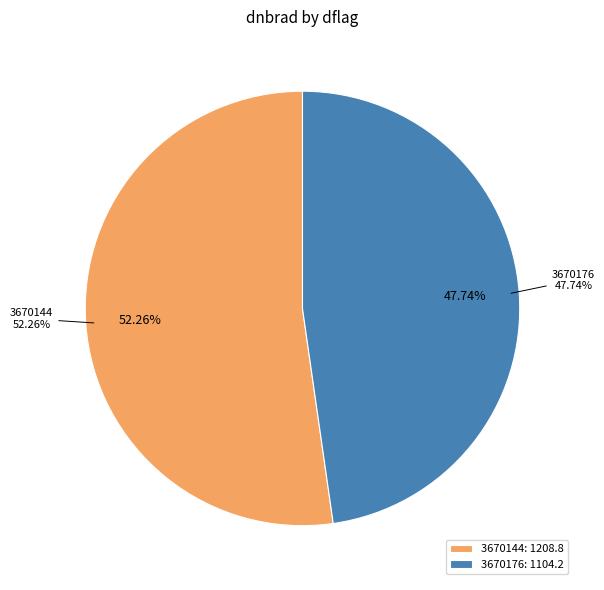

How many slices are in this pie chart?

2